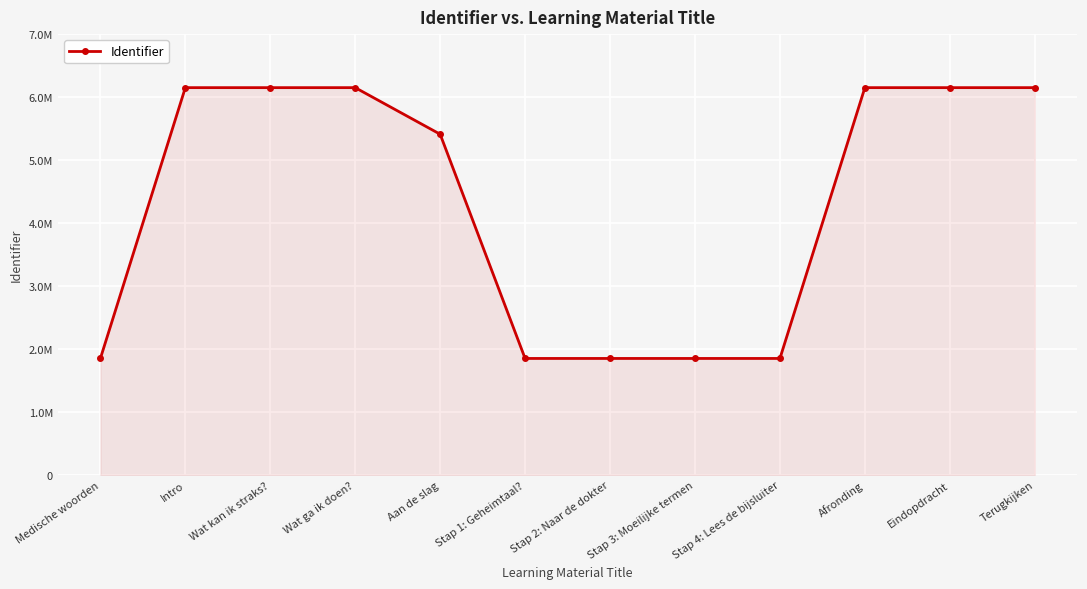

Is this an area chart (filled region under the line)?

Yes